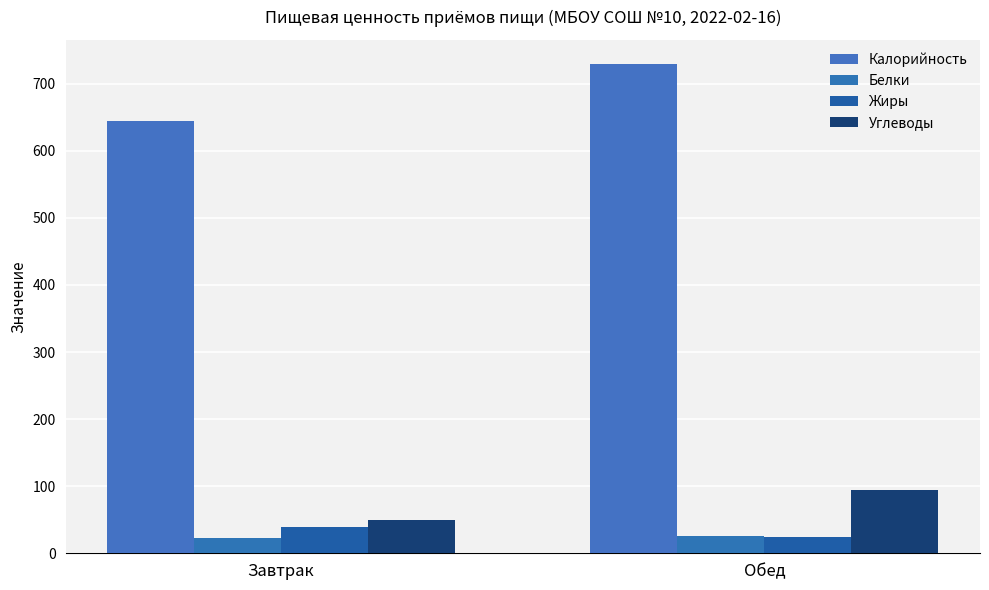

How many bars are there in total?

8